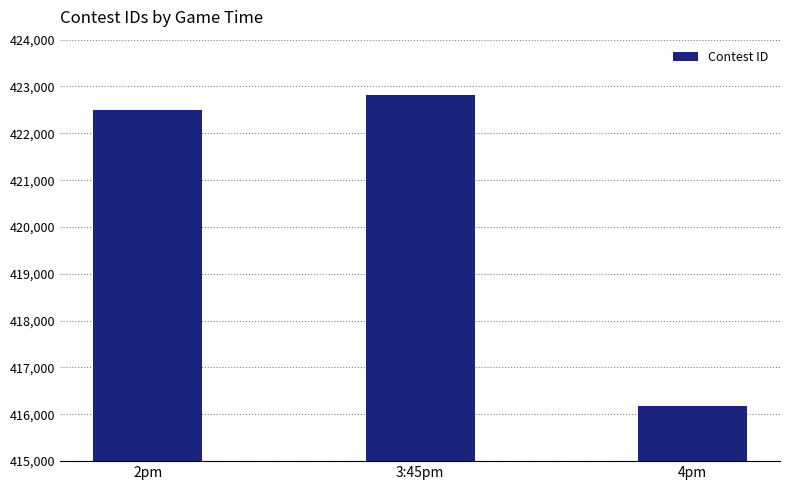

What position from the right is 2pm?

3